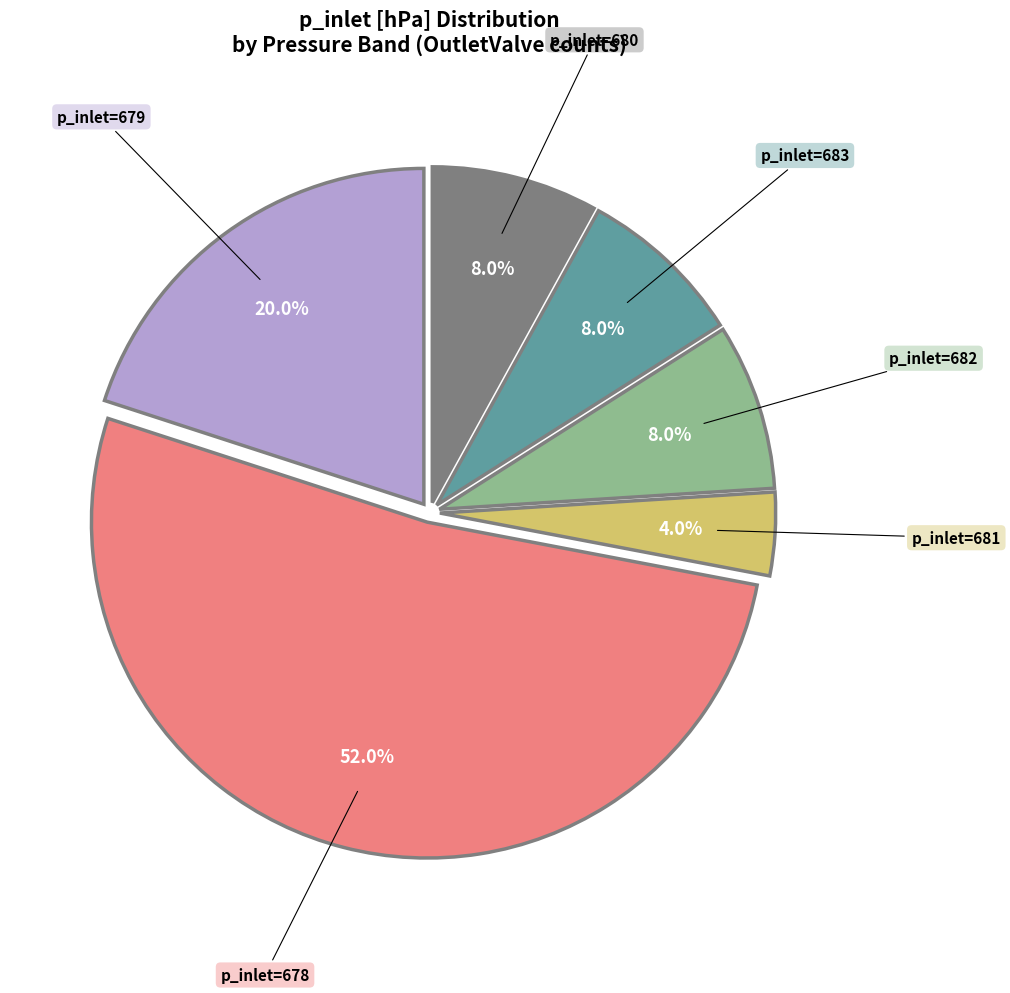

Is there any slice that represents more than half of the pie?

Yes